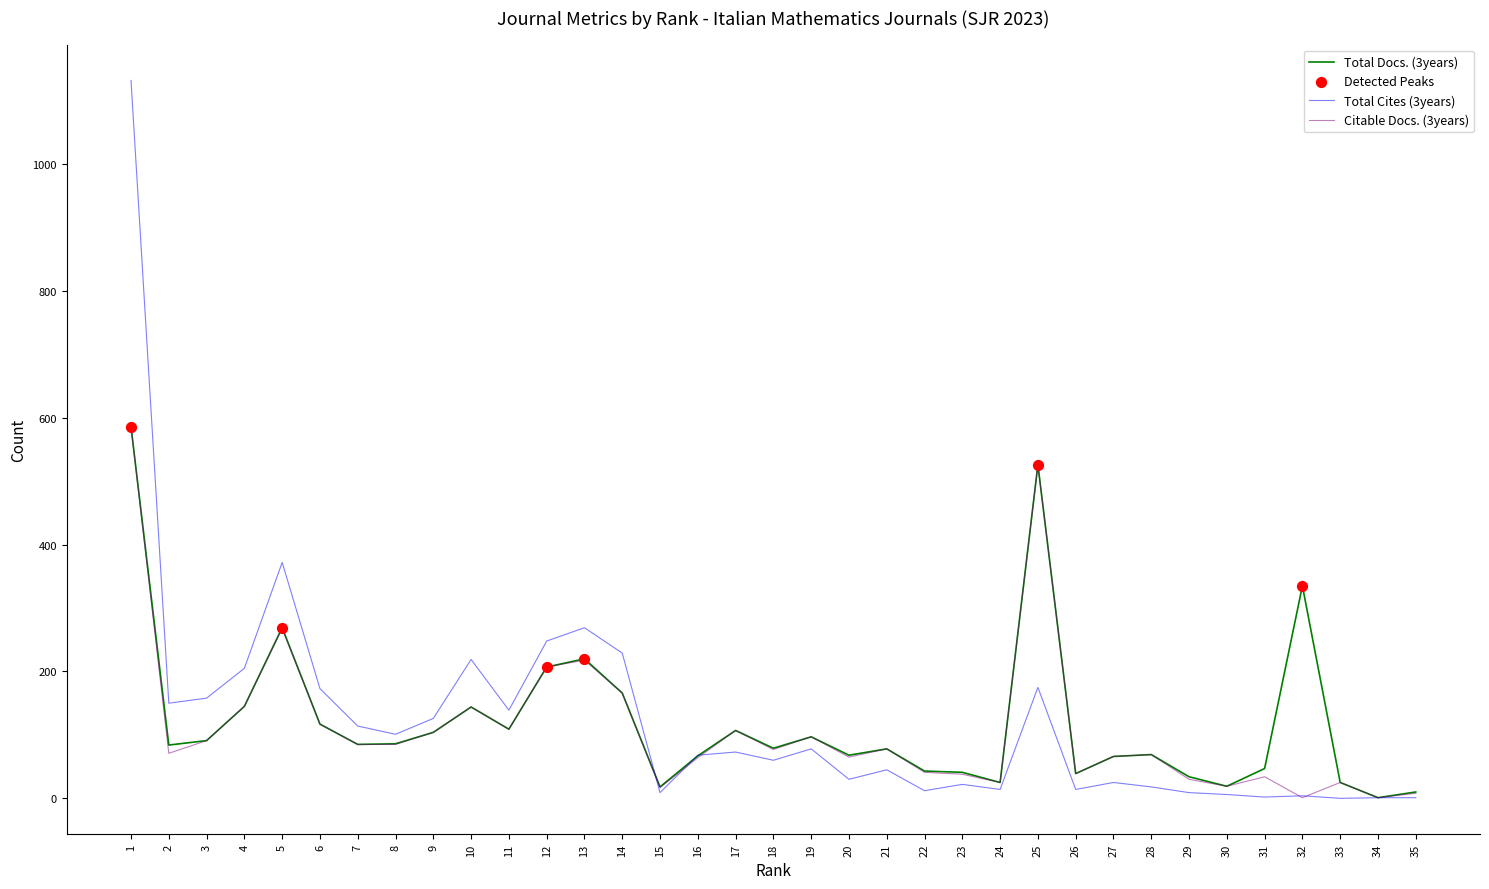

At which category is the sum across all series the highest?

1